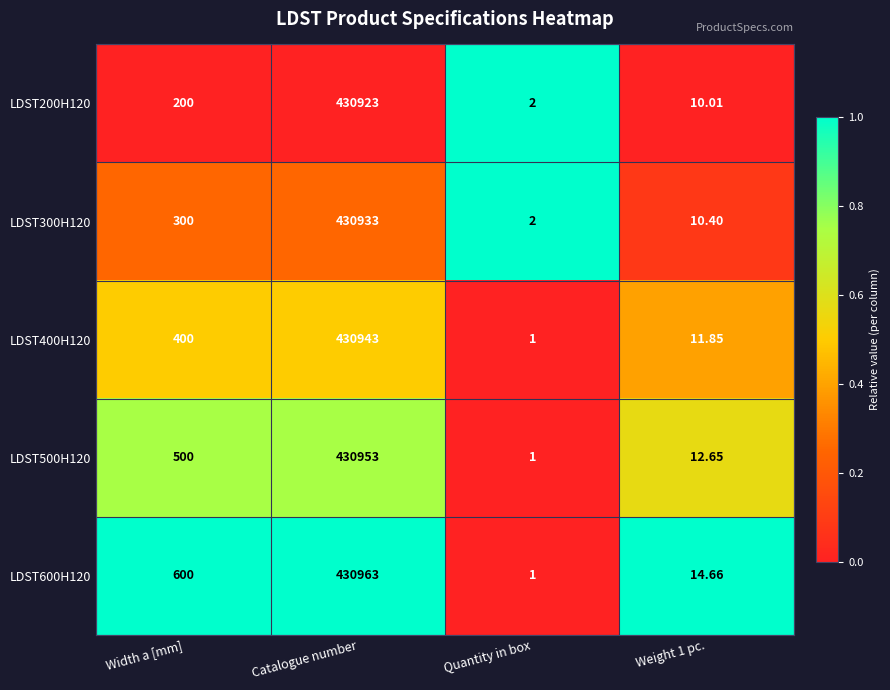

At which category is the sum across all series the highest?

Catalogue number